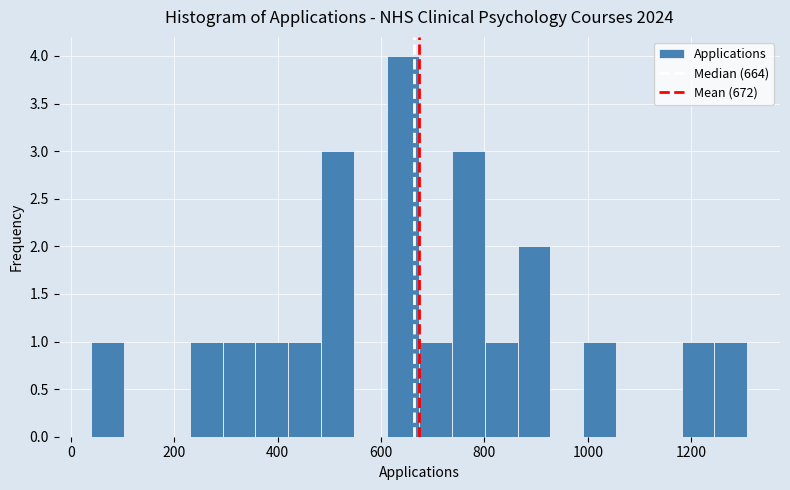

Read against the x-axis, roughly where is the centre of the tallest bar?

640